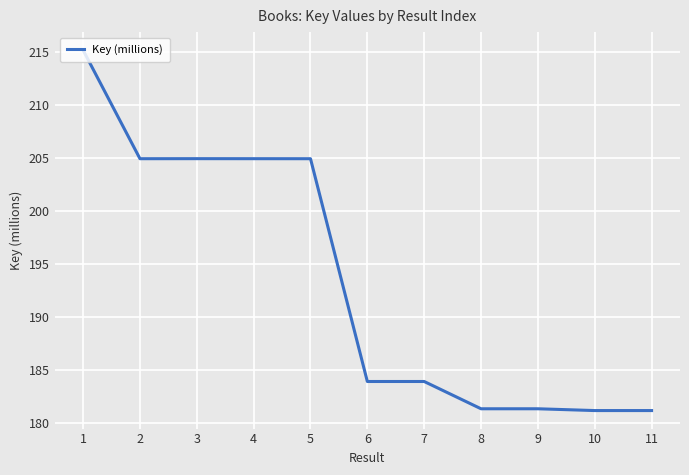

Count the number of data series in this chart.

1